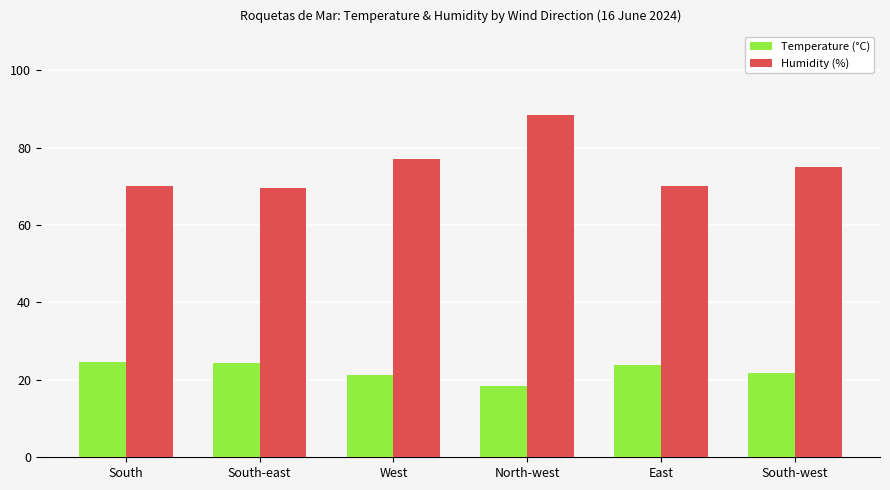

At East, list the series in order from smallest to largest.

Temperature (°C), Humidity (%)